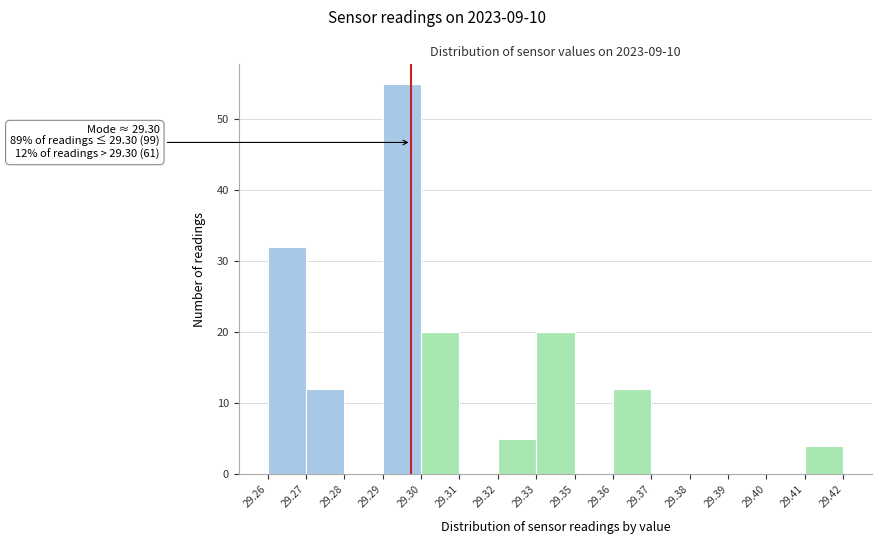

Reading left to right, what are all the values shown in this chart?

29.26=32	29.27=12	29.28=0	29.29=55	29.30=20	29.31=0	29.32=5	29.33=20	29.35=0	29.36=12	29.37=0	29.38=0	29.39=0	29.40=0	29.41=4